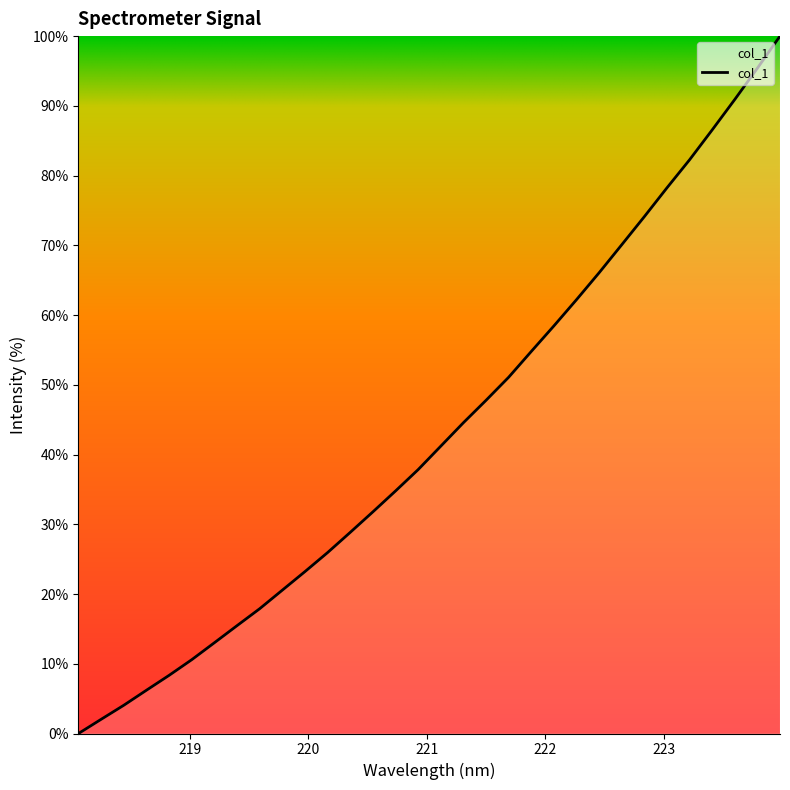

What is the difference between the maximum and minimum values?

100.0